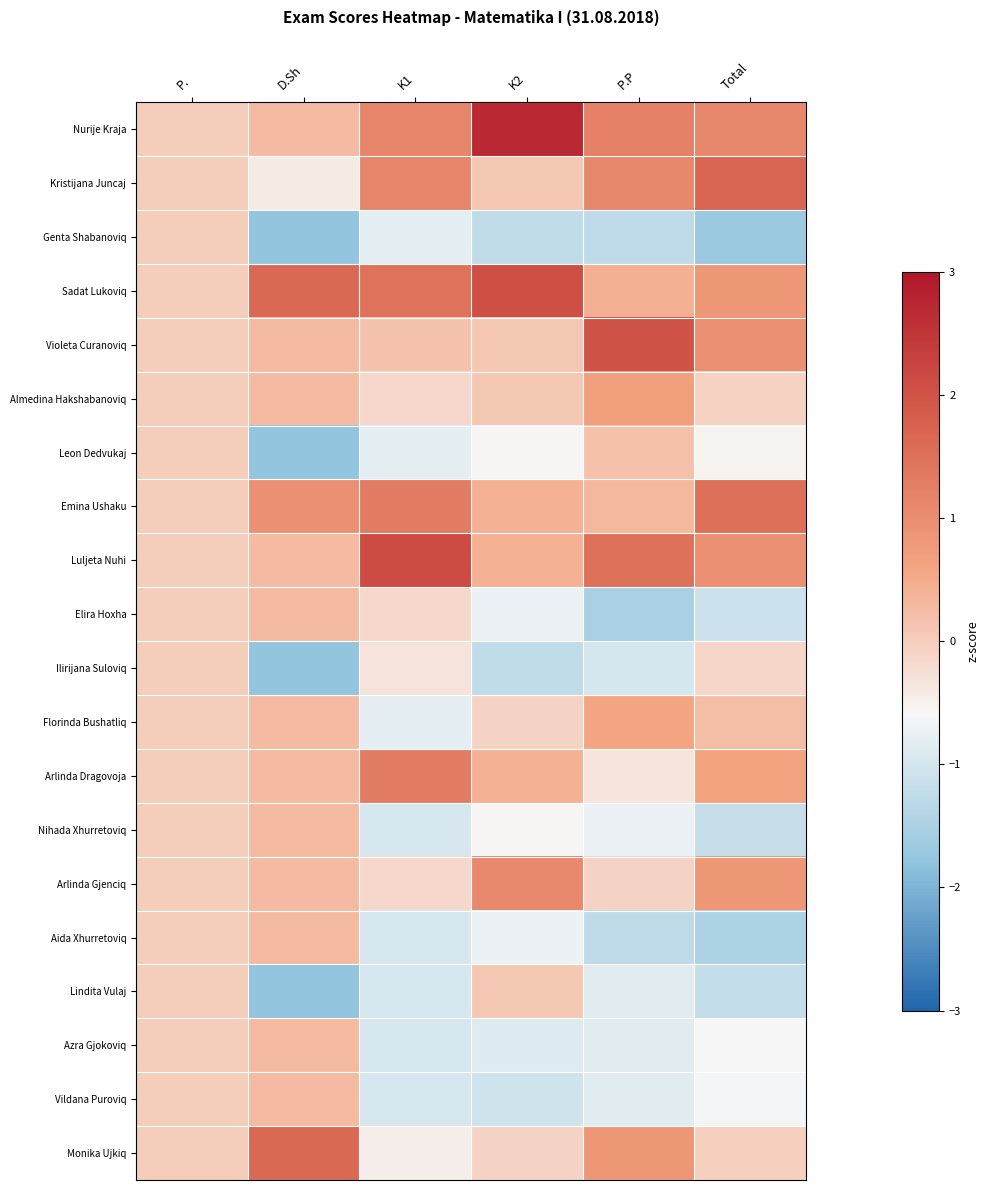

Rank the series by their maximum value, from highest to lowest.

Nurije Kraja, Luljeta Nuhi, Sadat Lukoviq, Violeta Curanoviq, Kristijana Juncaj, Monika Ujkiq, Emina Ushaku, Arlinda Dragovoja, Arlinda Gjenciq, Almedina Hakshabanoviq, Florinda Bushatliq, Elira Hoxha, Nihada Xhurretoviq, Aida Xhurretoviq, Azra Gjokoviq, Vildana Puroviq, Leon Dedvukaj, Lindita Vulaj, Genta Shabanoviq, Ilirijana Suloviq